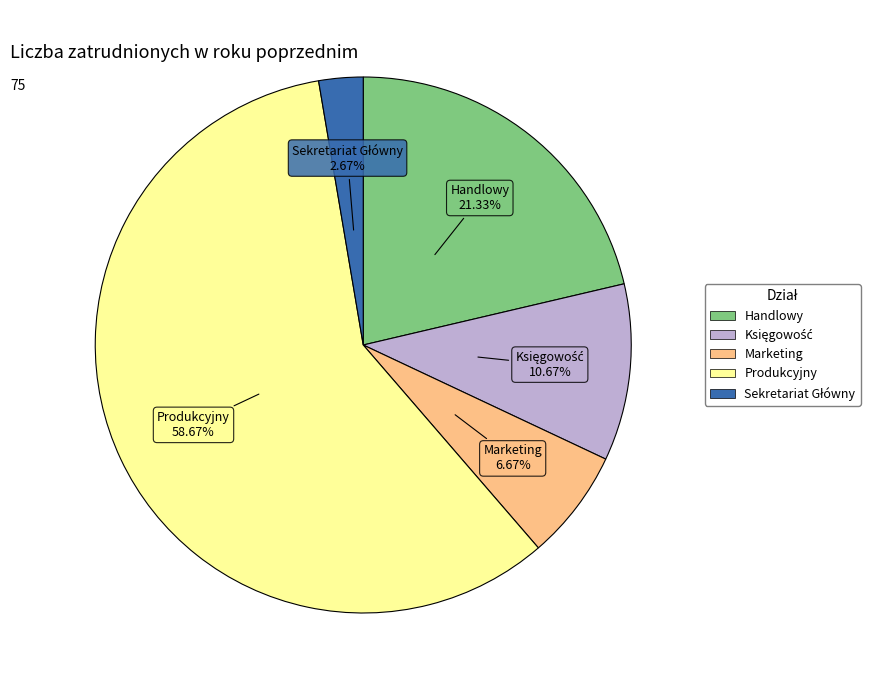

Between Produkcyjny and Marketing, which is larger?

Produkcyjny